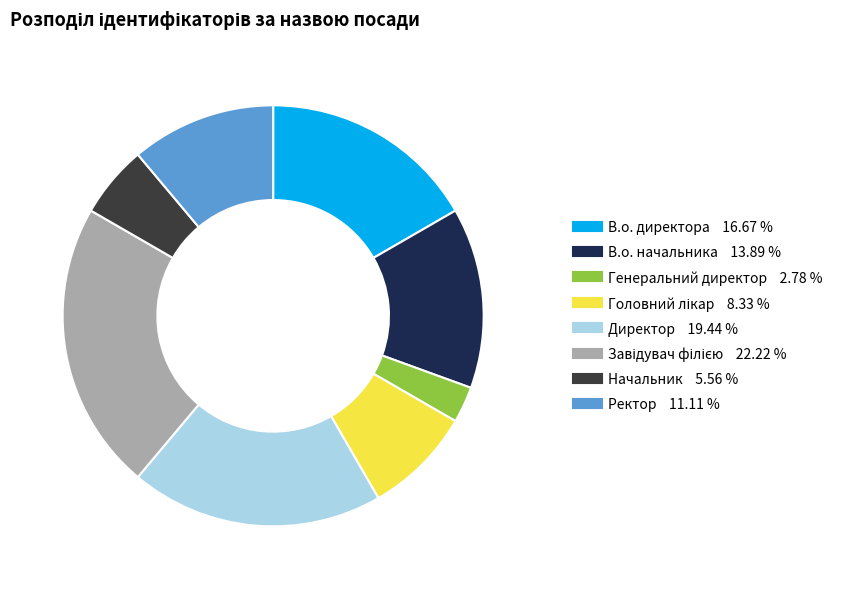

Is the sum of Начальник and Директор greater than half?

No